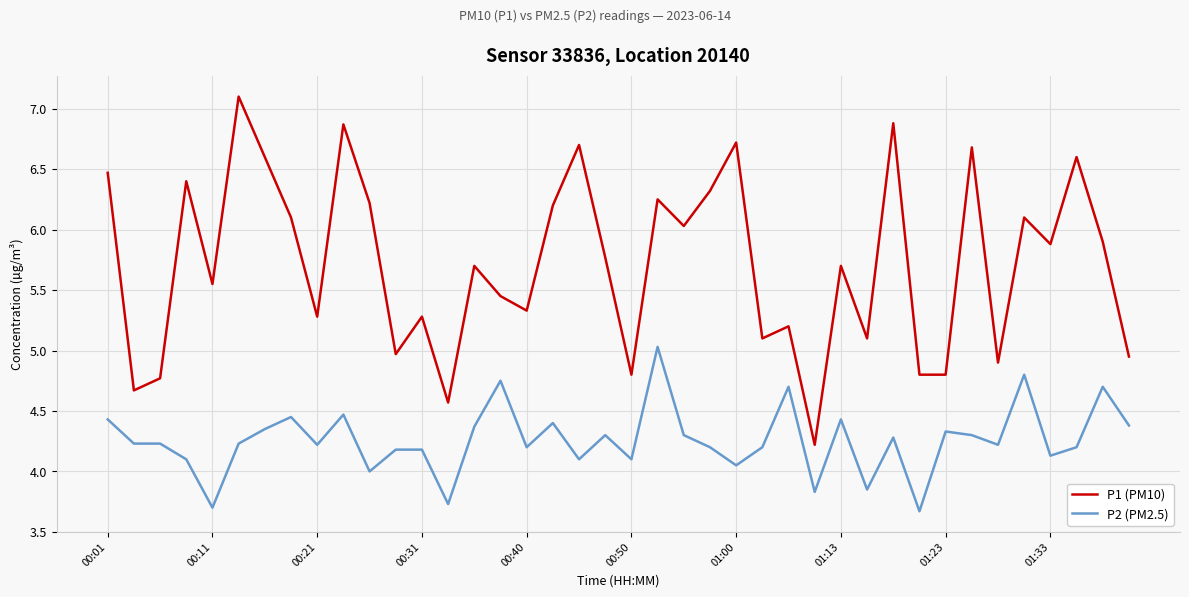

True or false: P2 (PM2.5) and P1 (PM10) cross at least once.

False